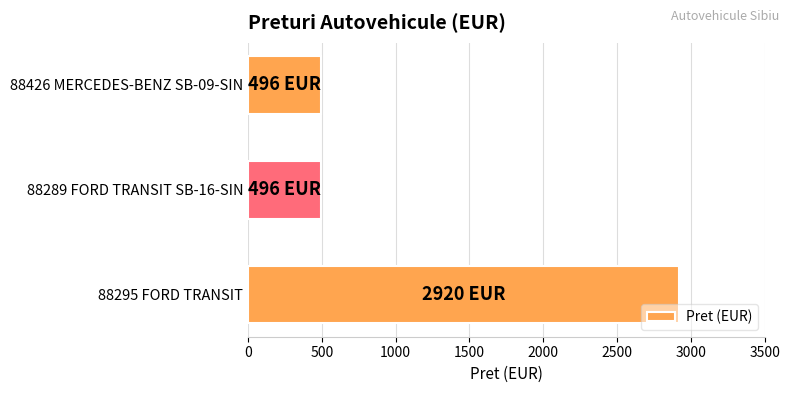

What is the minimum value shown in the chart?

496